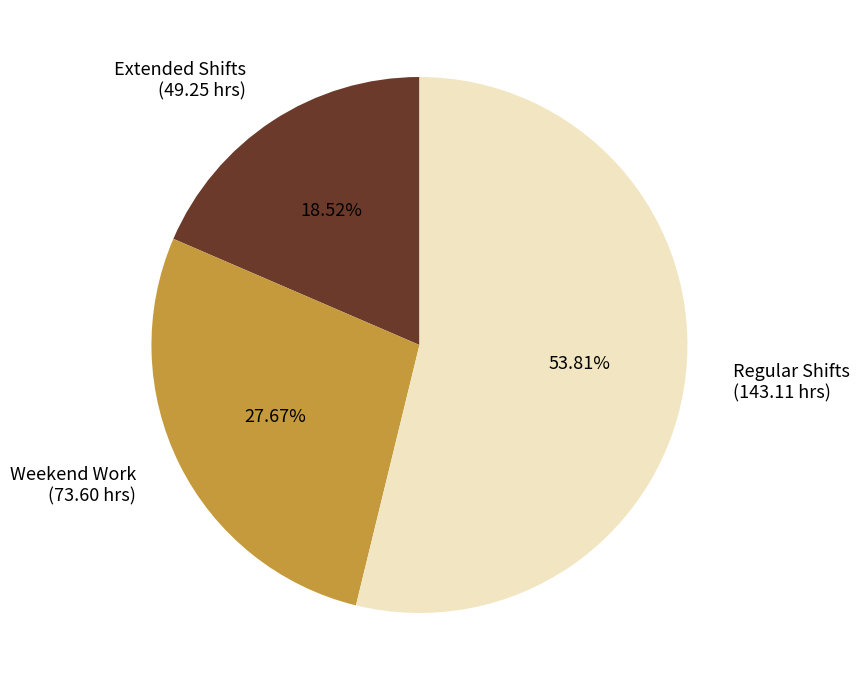

Which slice represents more than half of the pie?

Regular Shifts (143.11 hrs)